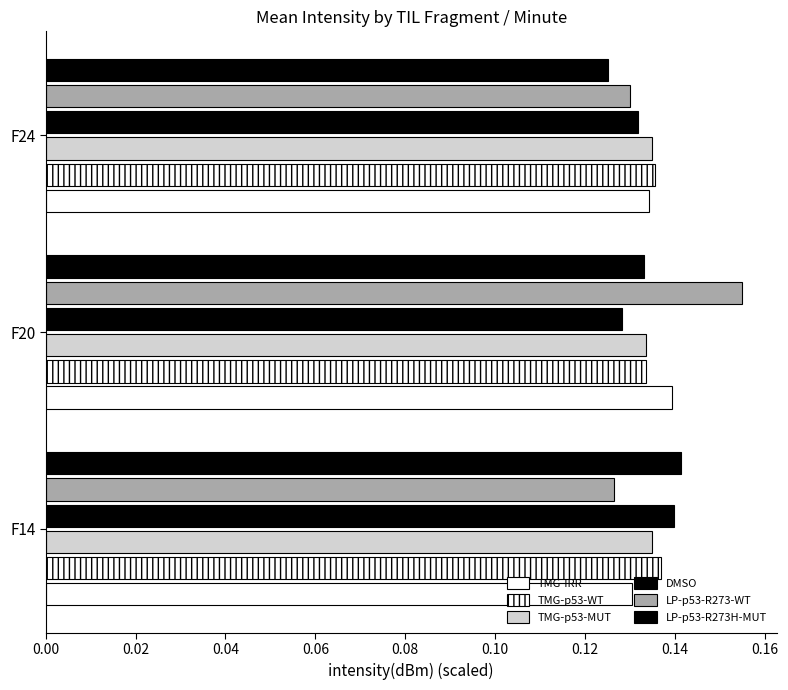

What is the maximum value shown in the chart?

0.2